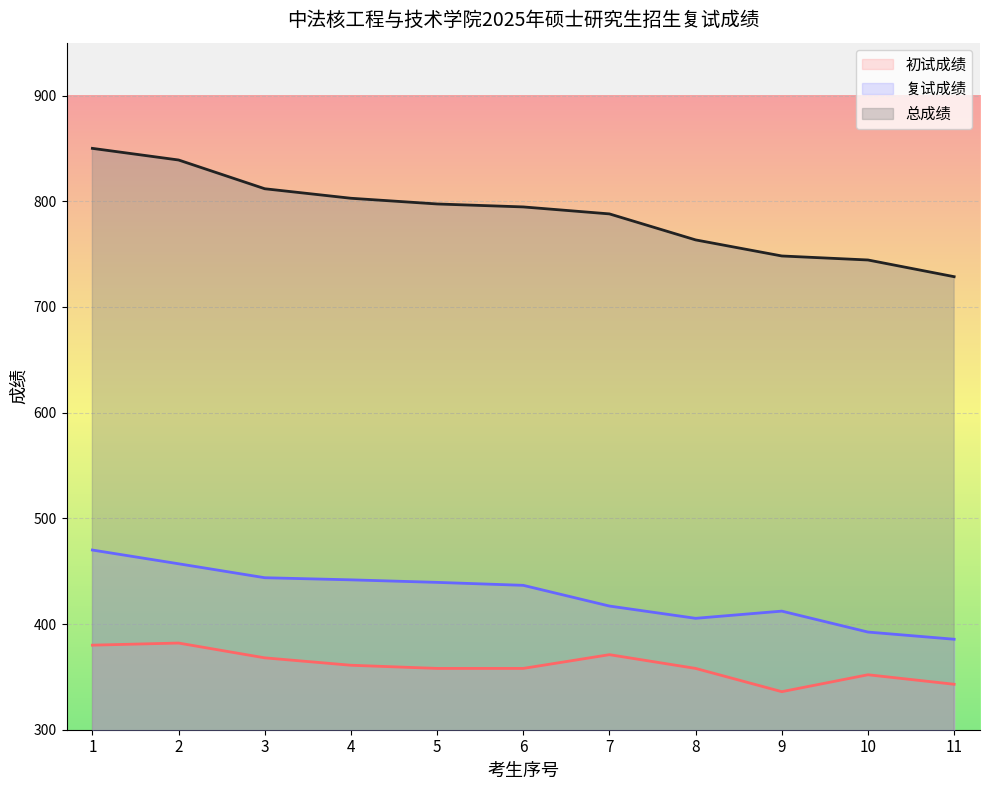

Is the value of 复试成绩 at 6 greater than the value of 总成绩 at 11?

No